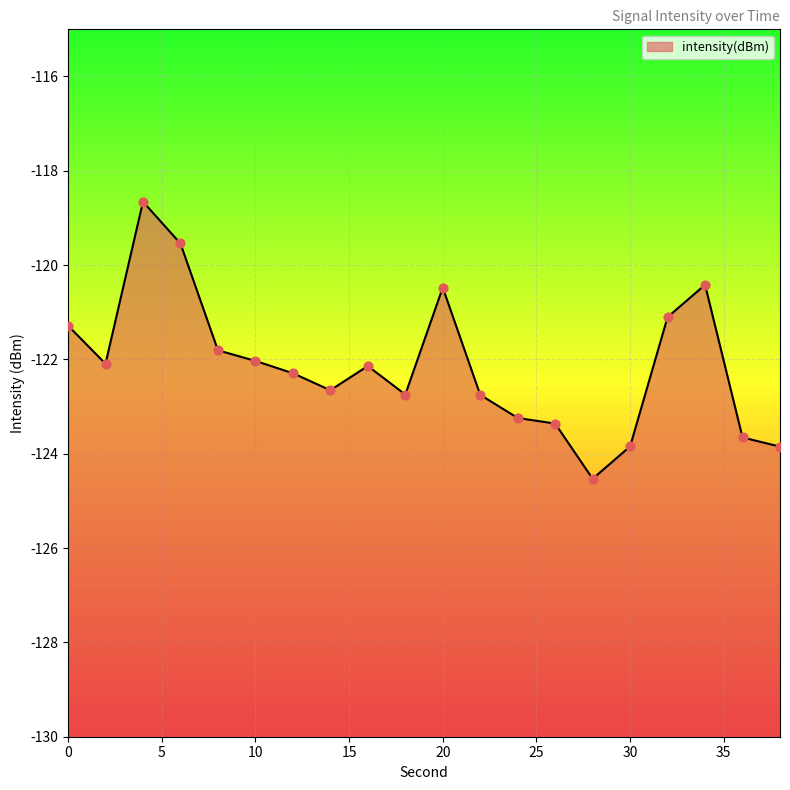

Between 20 and 28, which is larger?

20